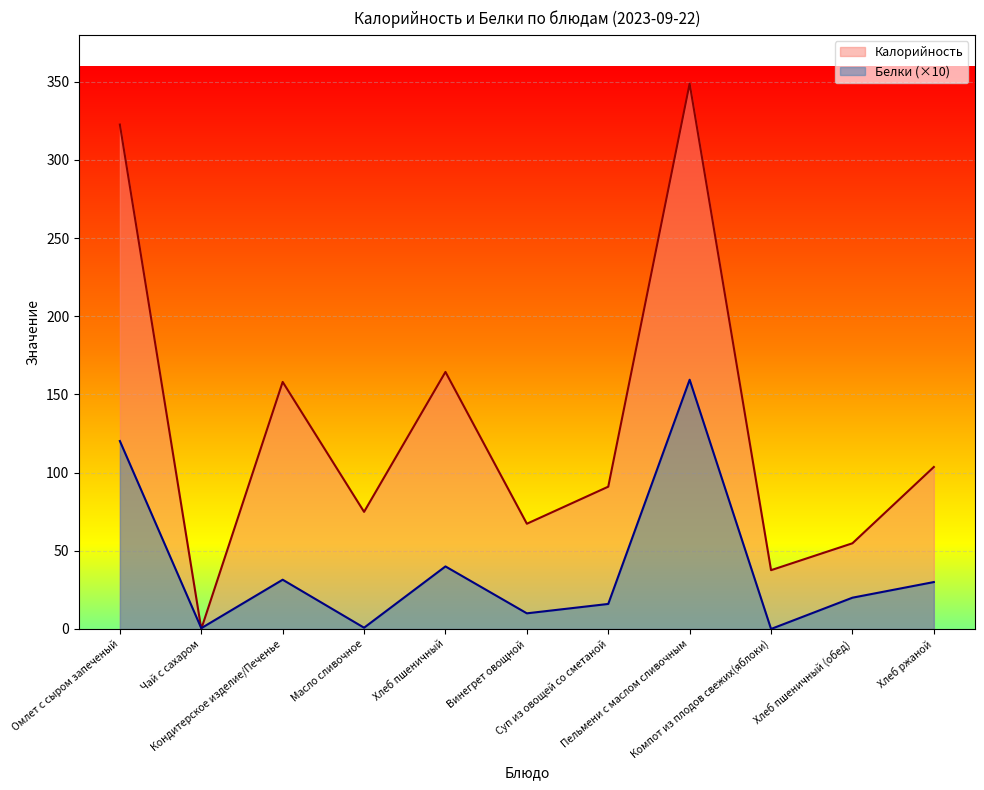

What is the label of the 3rd point from the right?

Компот из плодов свежих(яблоки)